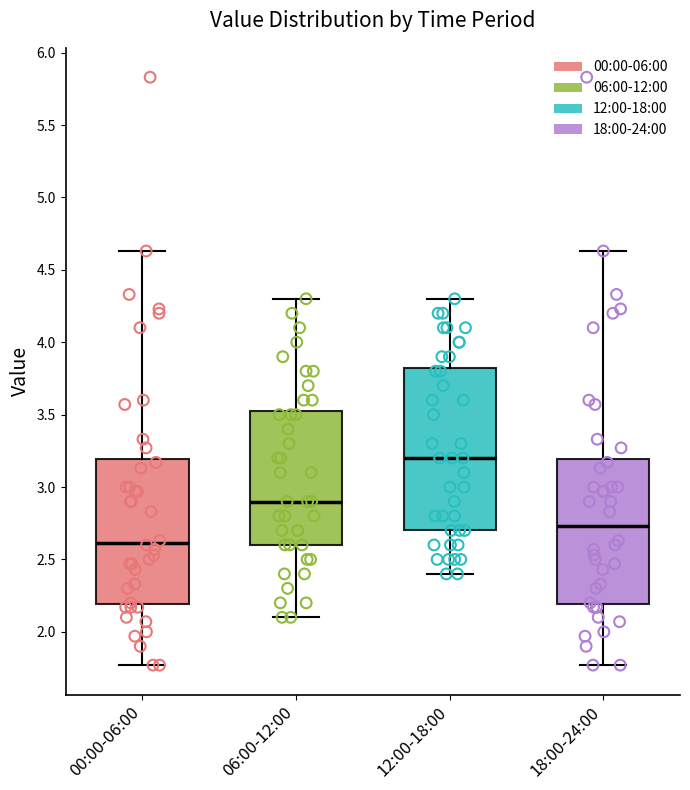

Reading left to right, transcribe this box plot: for each box, give where its median line is, the range the box spans, and where its two whiskers end, as read against the y-axis. The values are not printed on the chart, so give them approximately, as read against the axis.

00:00-06:00: median 2.60, box 2.20 to 3.20, whiskers 1.75 to 4.65
06:00-12:00: median 2.90, box 2.60 to 3.55, whiskers 2.10 to 4.30
12:00-18:00: median 3.20, box 2.70 to 3.85, whiskers 2.40 to 4.30
18:00-24:00: median 2.75, box 2.20 to 3.20, whiskers 1.75 to 4.65